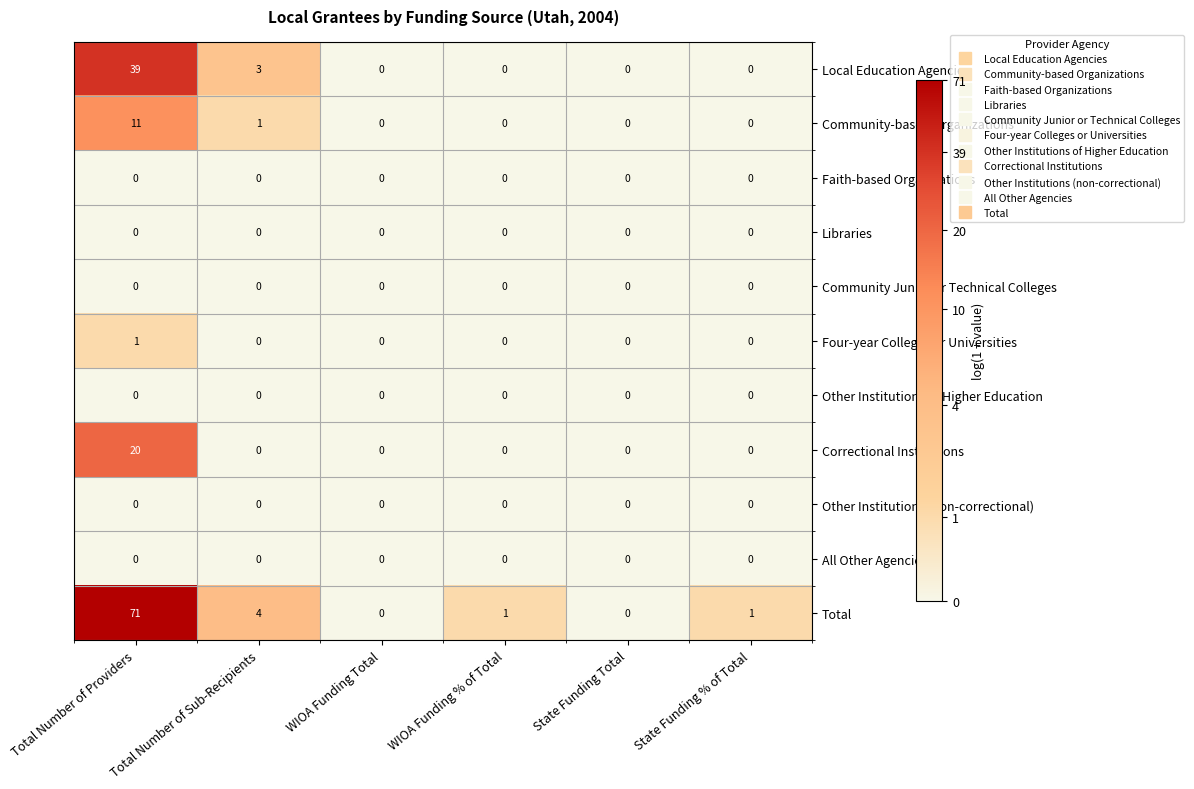

The value of Other Institutions of Higher Education at State Funding Total is 0. True or false?

True